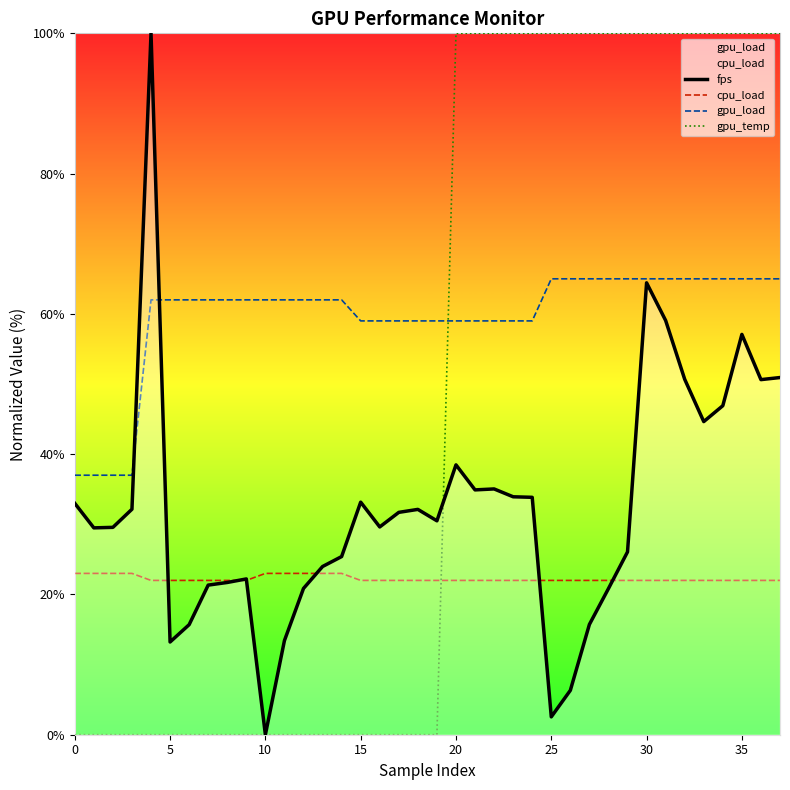

What is the spread (max minus min) of values at 15?

59.0